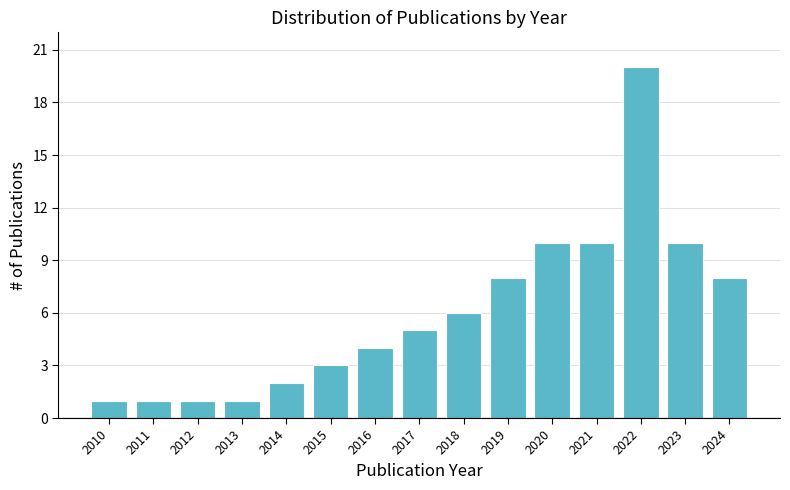

Reading left to right, what are all the values shown in this chart?

2010=1	2011=1	2012=1	2013=1	2014=2	2015=3	2016=4	2017=5	2018=6	2019=8	2020=10	2021=10	2022=20	2023=10	2024=8